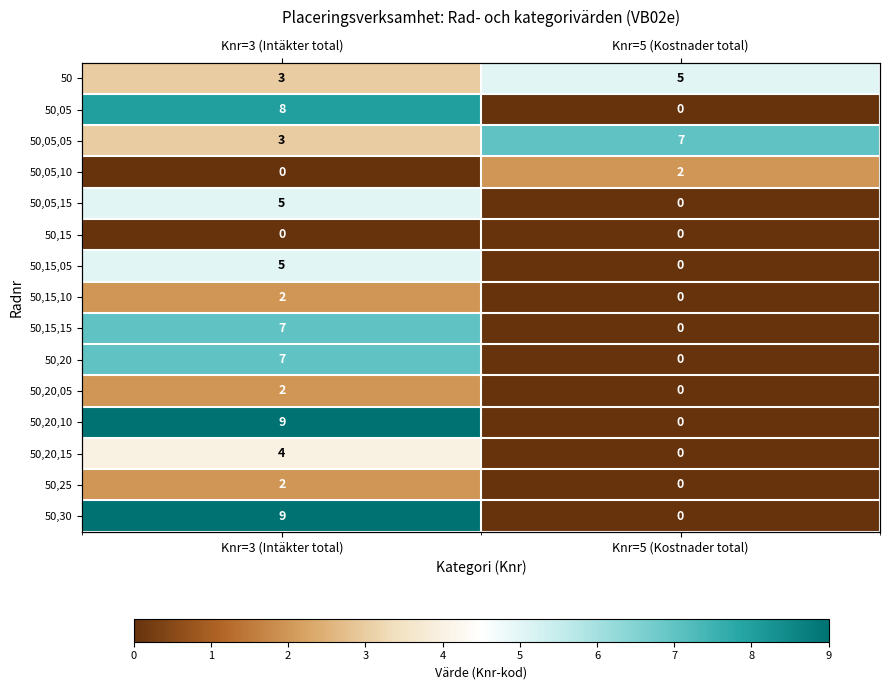

Between Knr=3 (Intäkter total) and Knr=5 (Kostnader total), which is larger?

Knr=5 (Kostnader total)